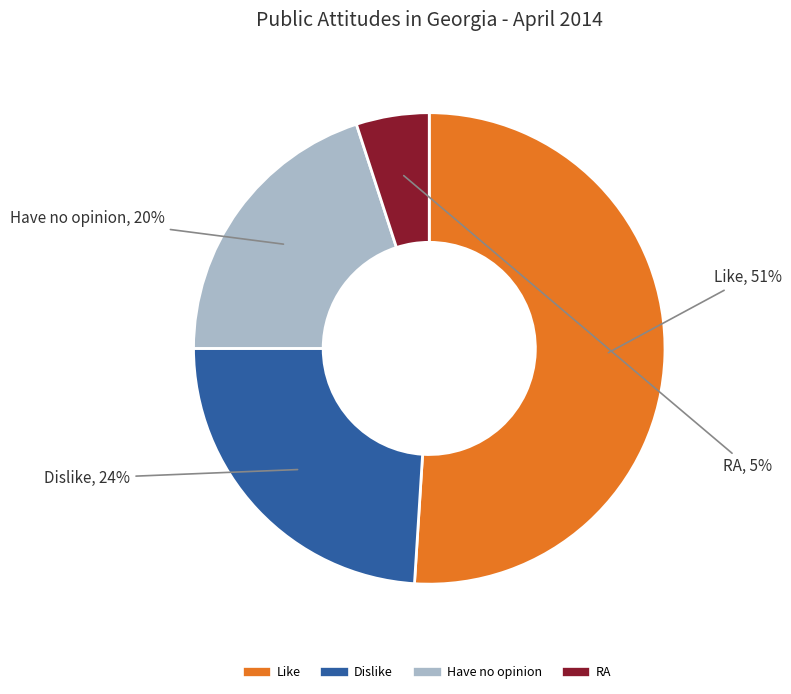

To the nearest percent, what is the difference between the Have no opinion and Like slice percentages?

31%